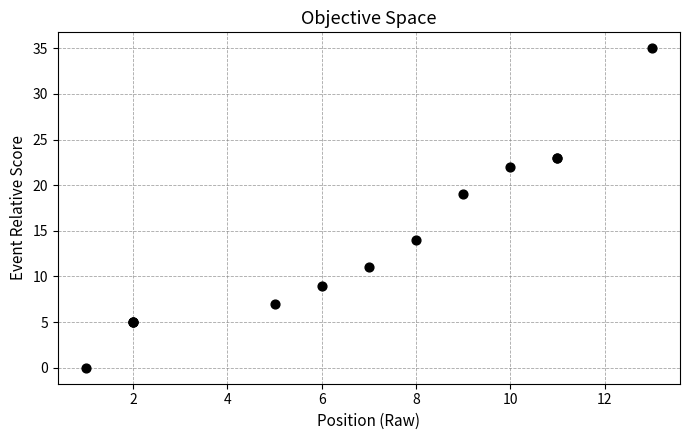

What Y value in the scatter plot is closest to 17?

19